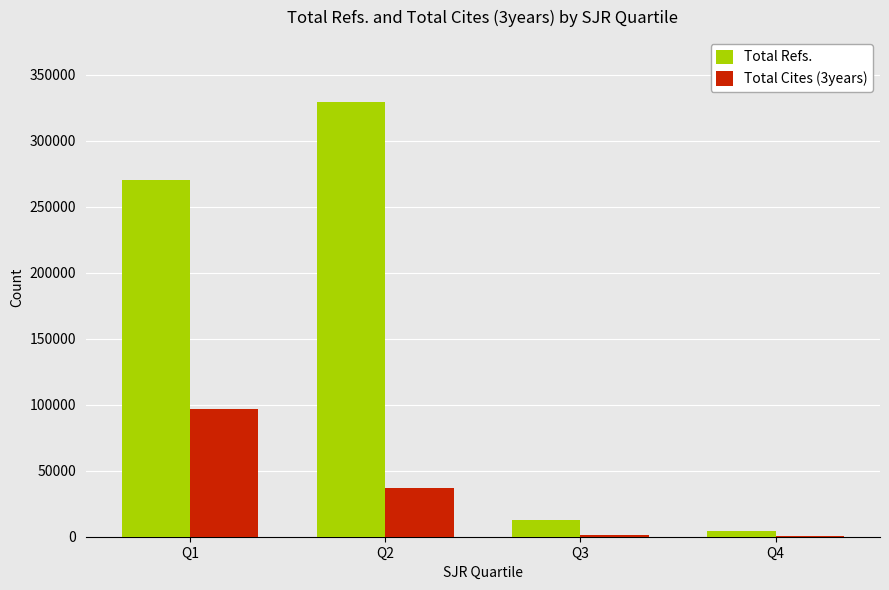

What is the maximum value for Total Refs.?

329109